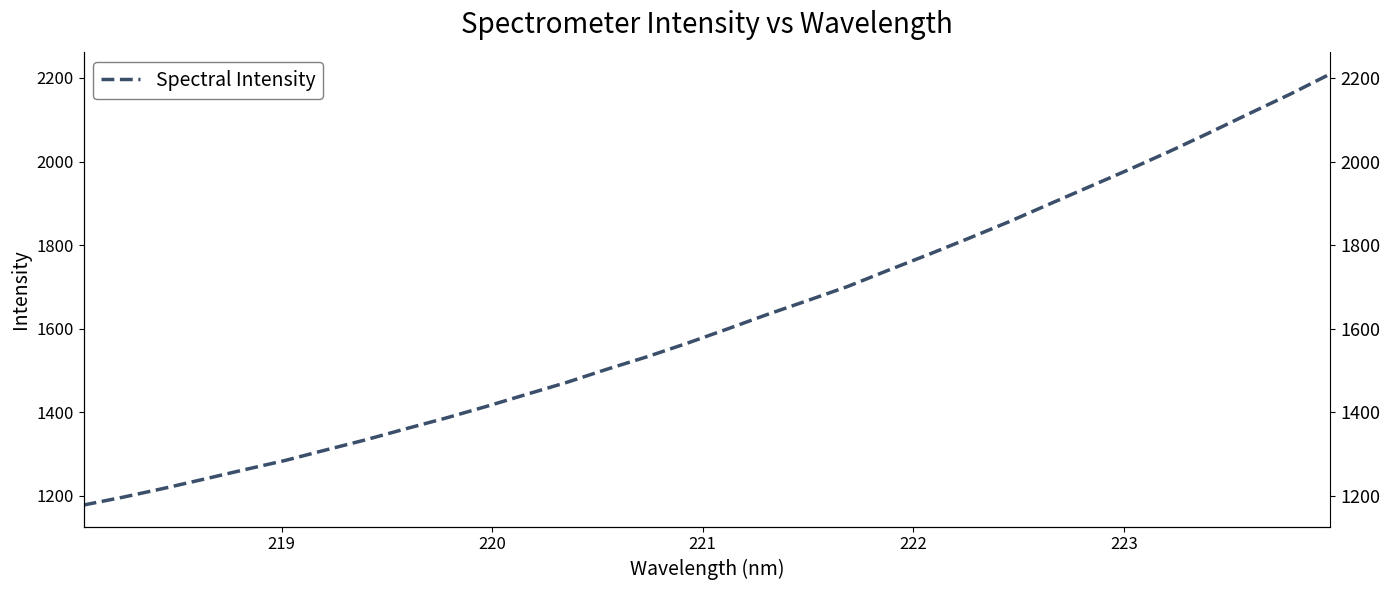

The value at 13 is 2588.3. True or false?

False